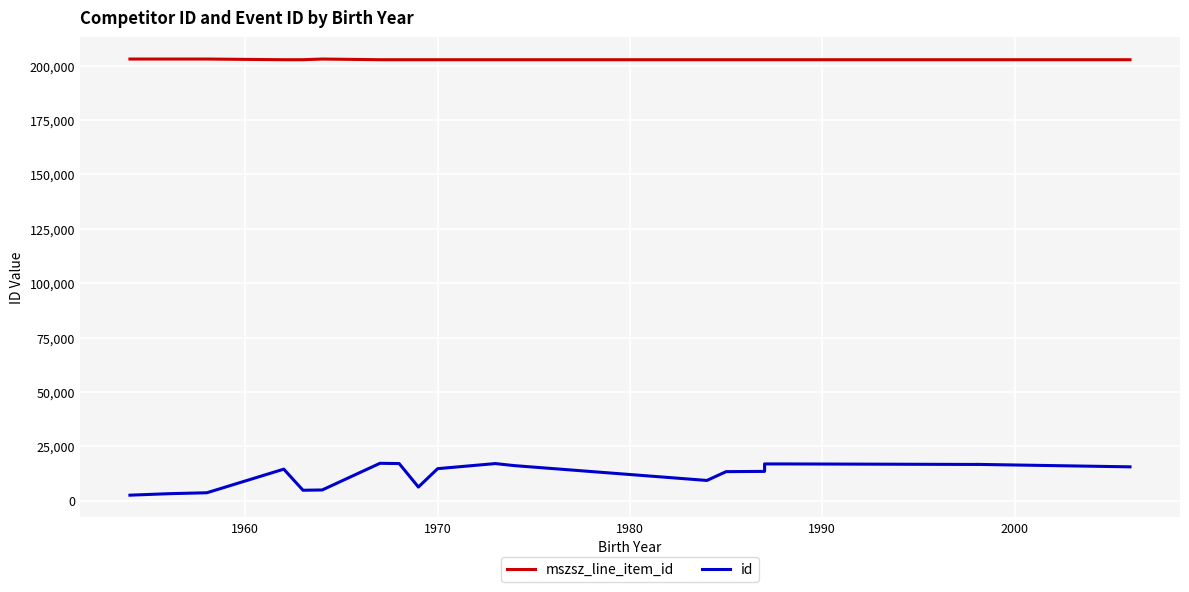

At which label is mszsz_line_item_id closest to 202862?

1990